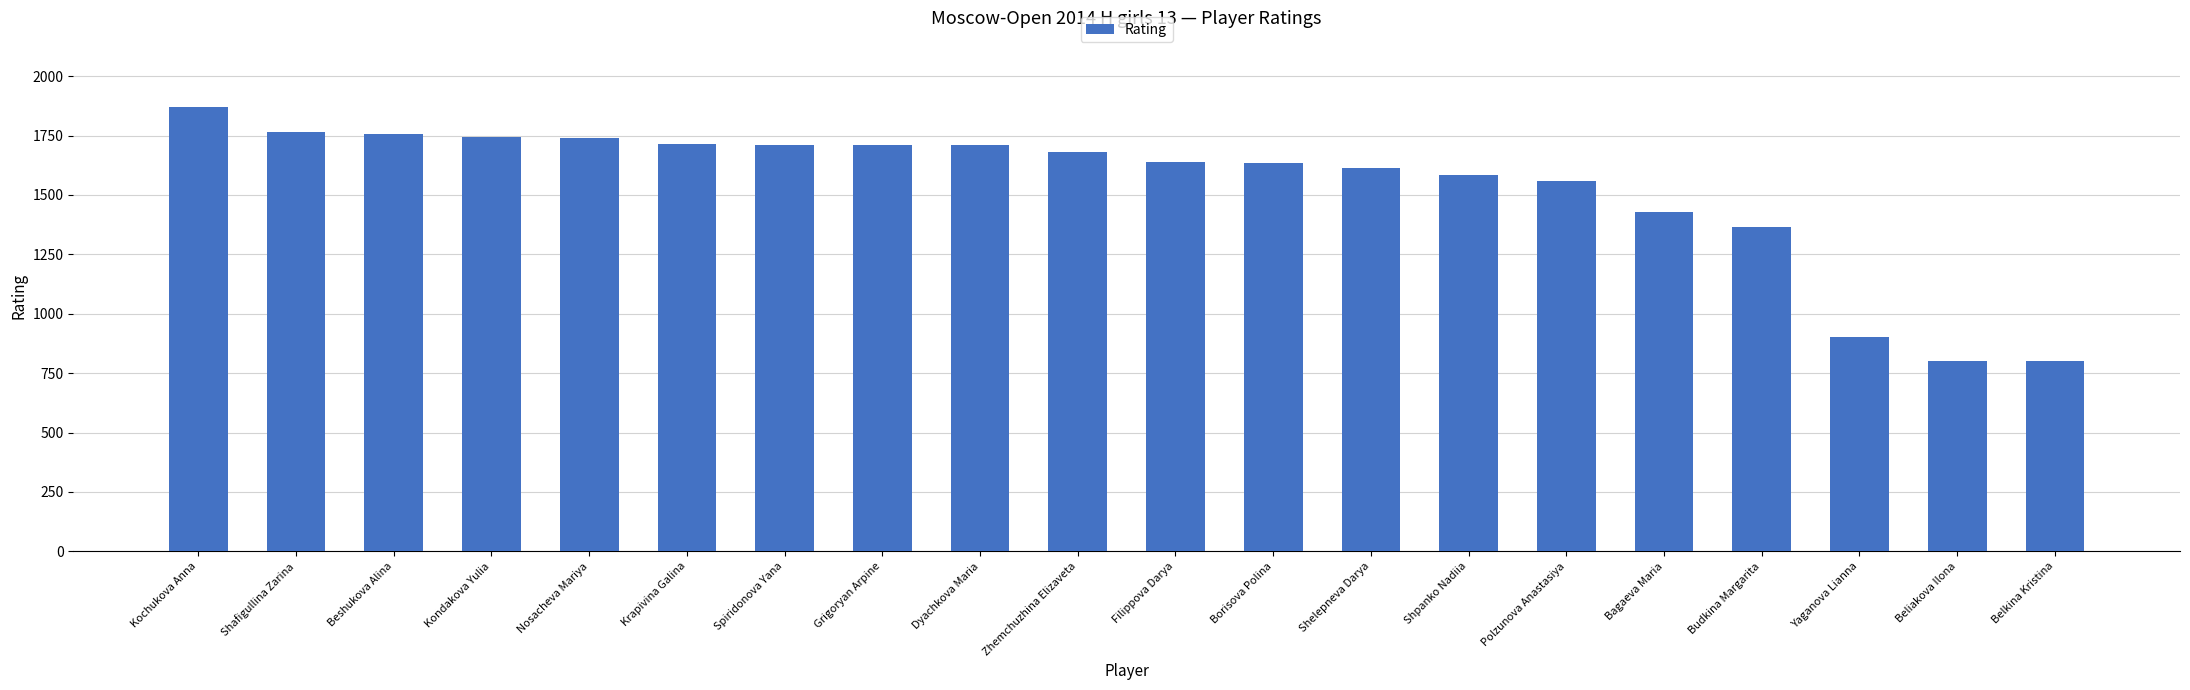

What is the difference between the maximum and minimum values?

1069